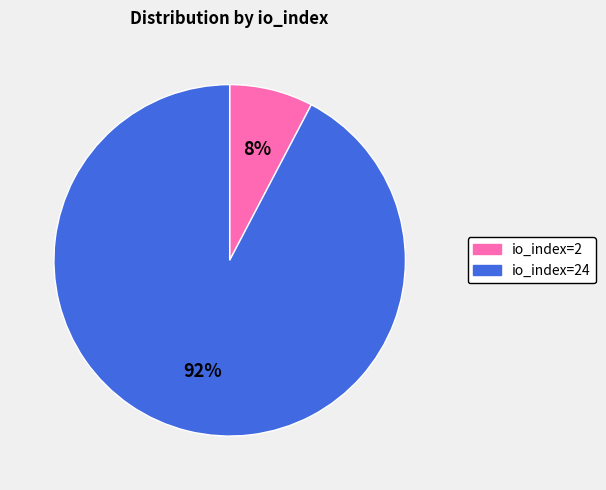

Combined, do io_index=24 and io_index=2 account for over 50%?

Yes